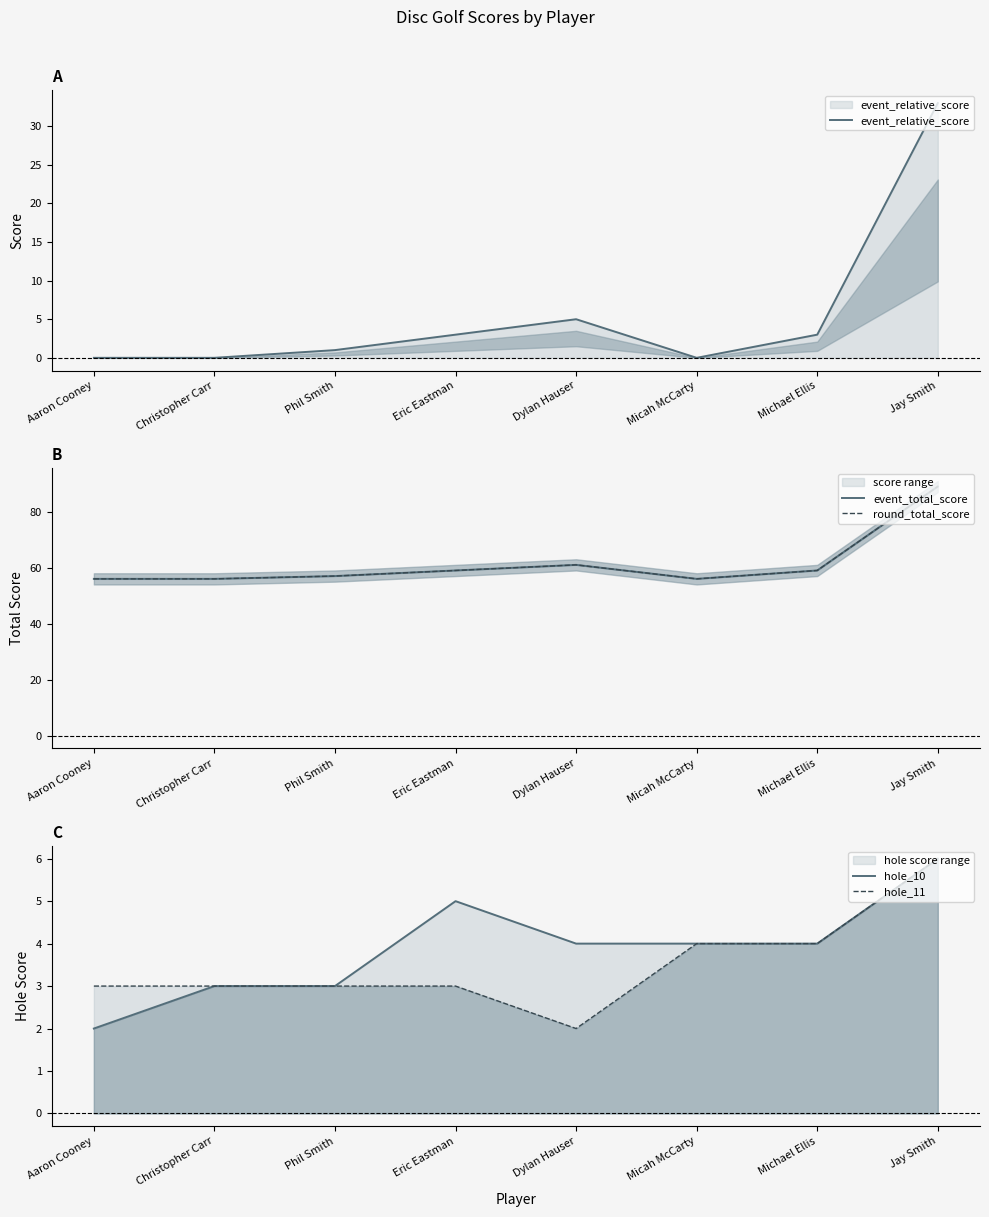

How many distinct data groups are displayed?

5